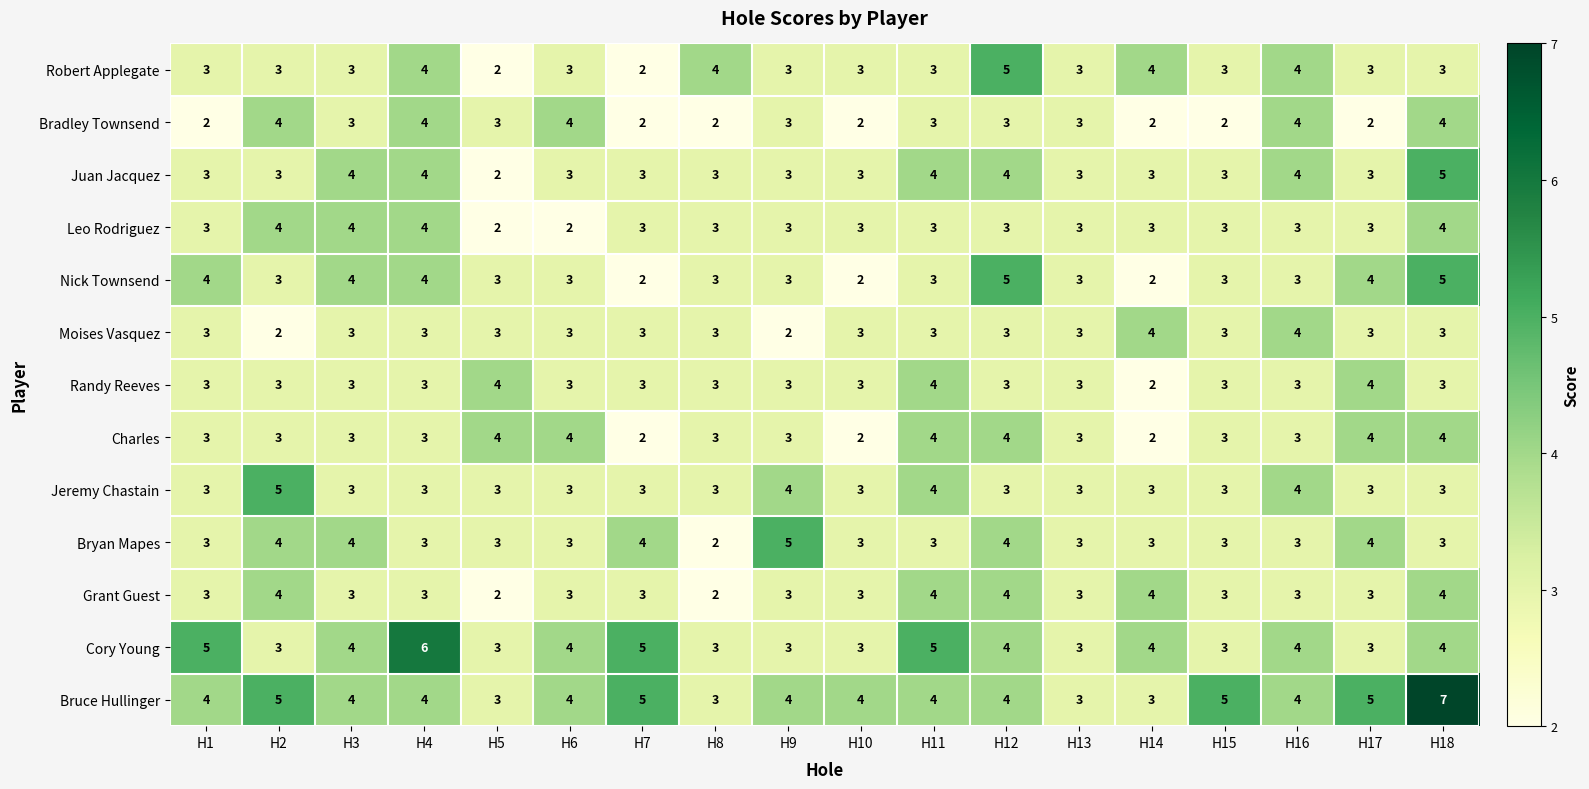

What is the smallest value displayed?

2